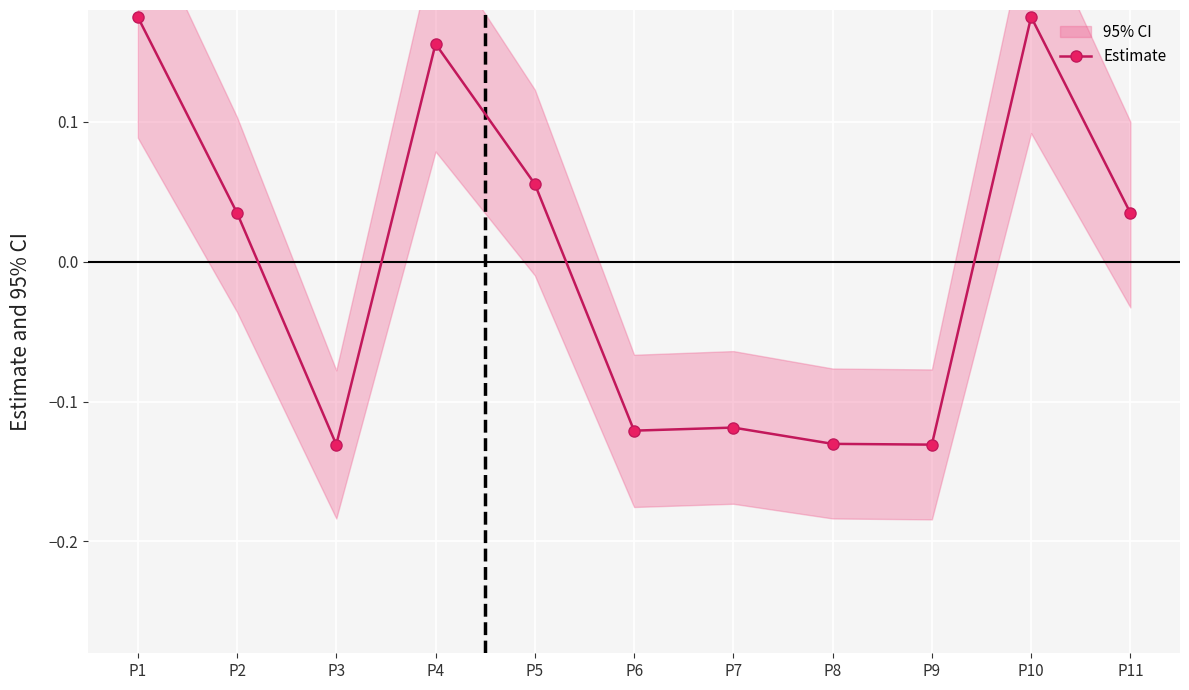

Reading left to right, extract all data points from this chart.

P1=0.2	P2=0.0	P3=-0.1	P4=0.2	P5=0.1	P6=-0.1	P7=-0.1	P8=-0.1	P9=-0.1	P10=0.2	P11=0.0